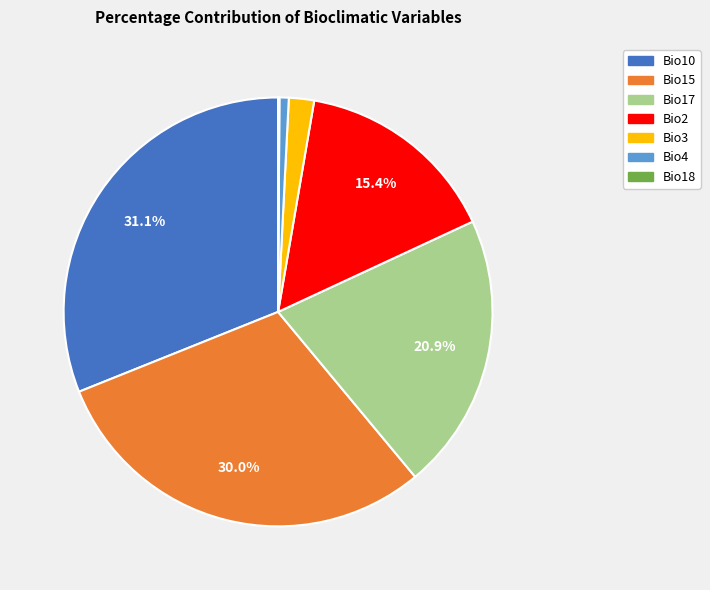

Is the sum of Bio17 and Bio3 greater than half?

No